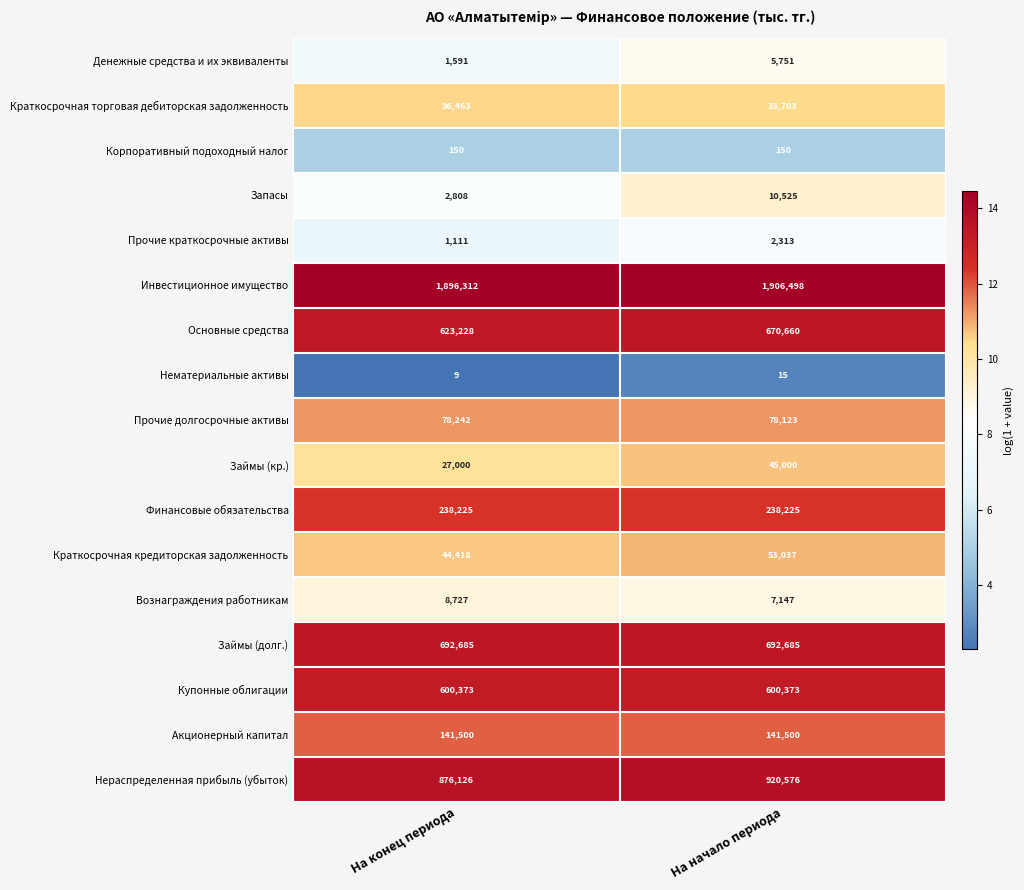

At which category is the sum across all series the highest?

На начало периода